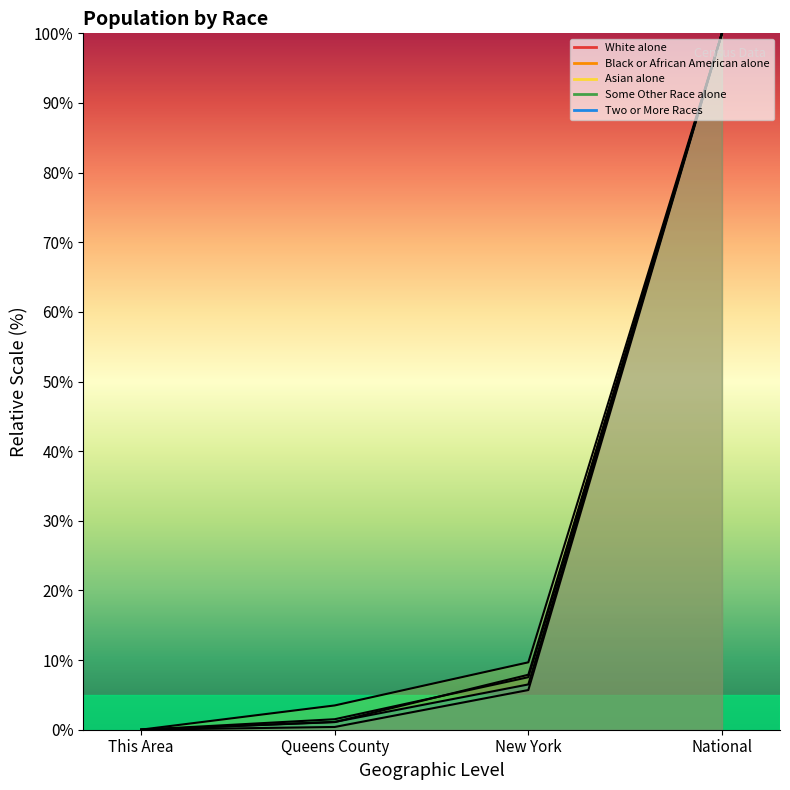

At which category is the sum across all series the highest?

National